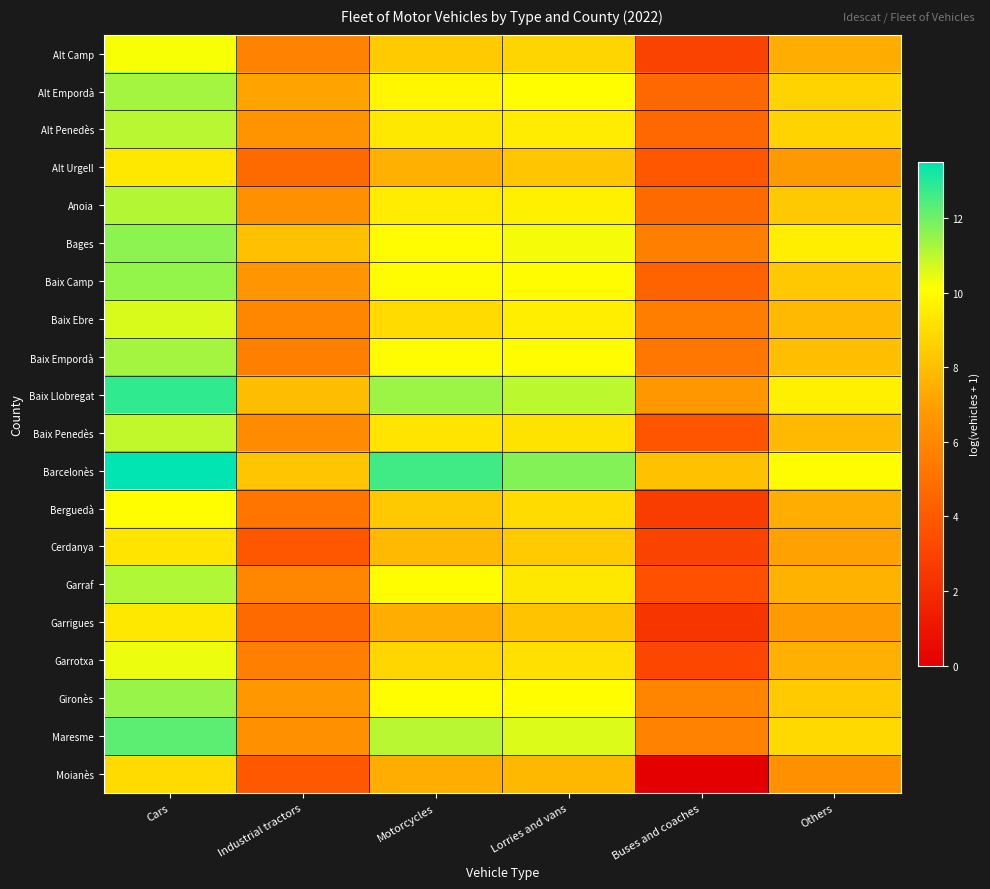

Which category has the highest value across all series?

Cars